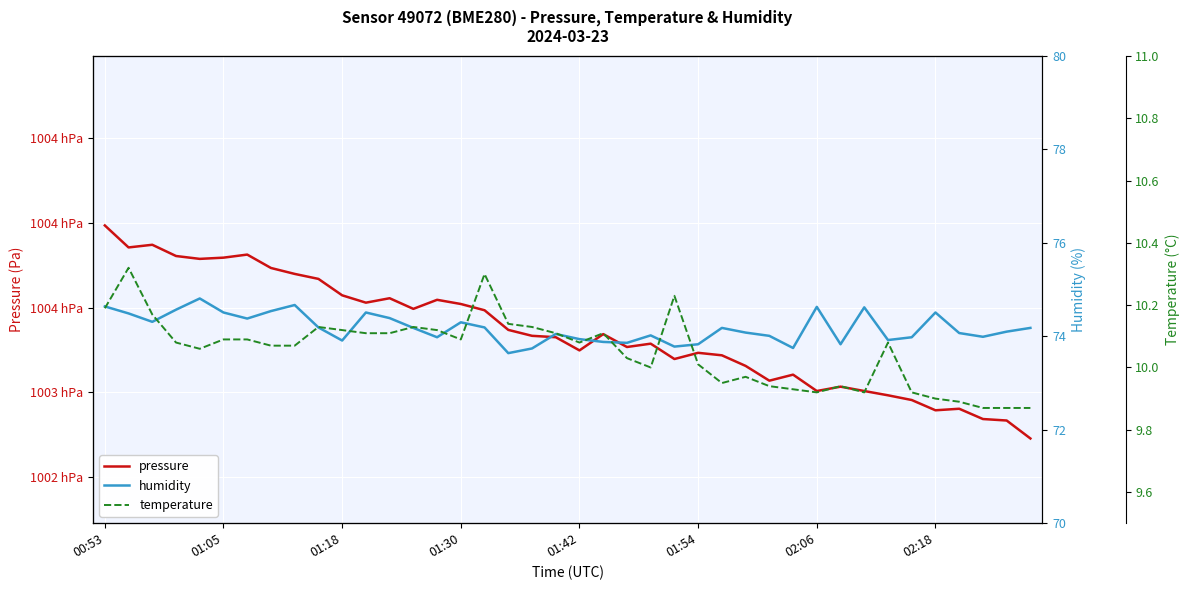

Count the number of data series in this chart.

3